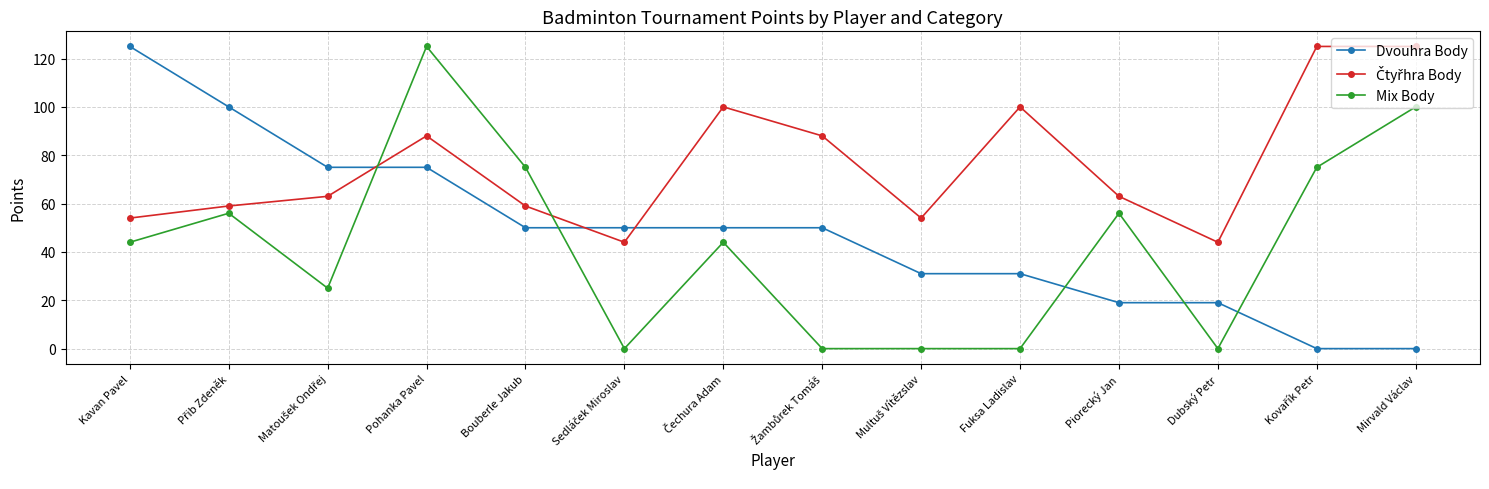

What is the spread (max minus min) of values at Kavan Pavel?

81